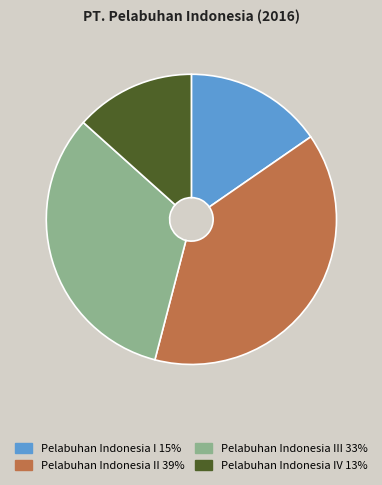

How many segments does this pie chart have?

4